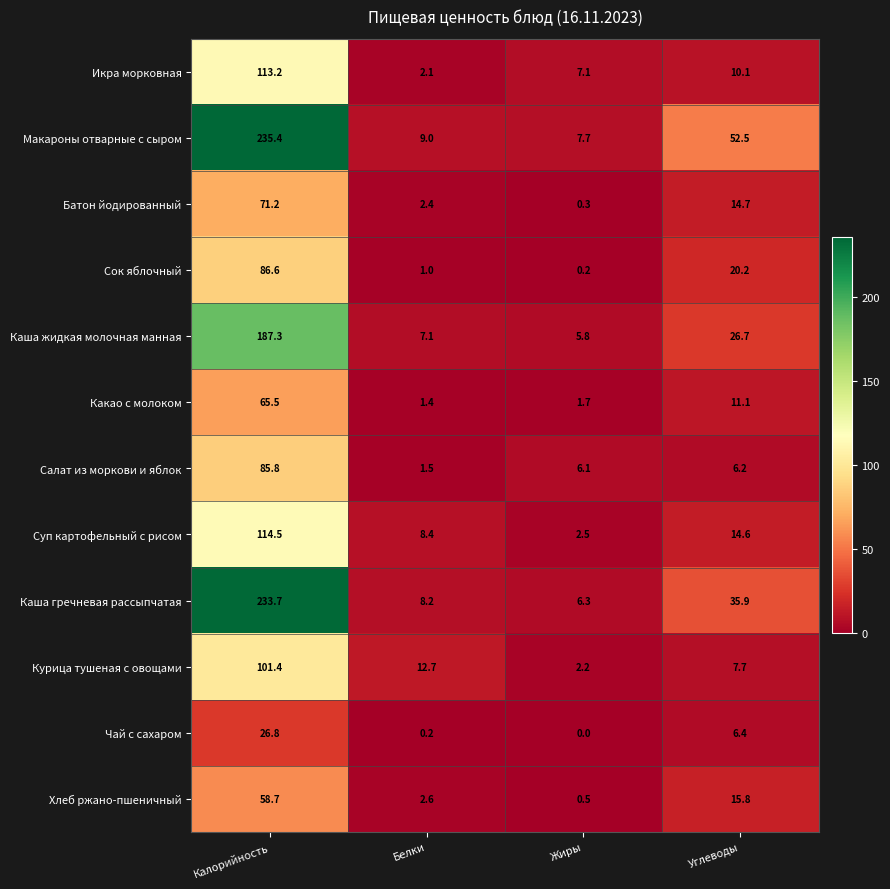

How many distinct data groups are displayed?

12